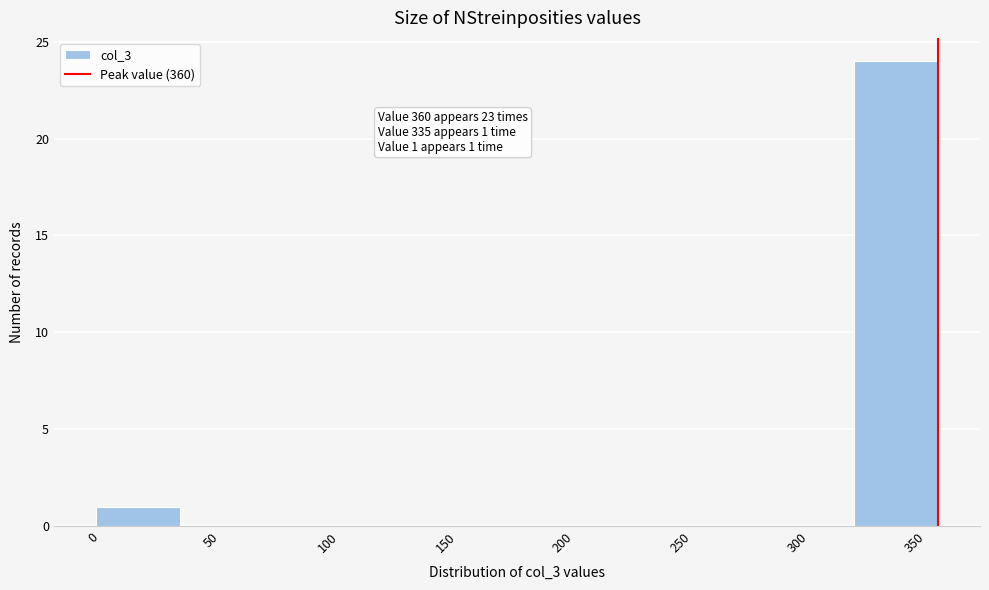

Over which range of the x-axis is the bar tallest?

325 to 360